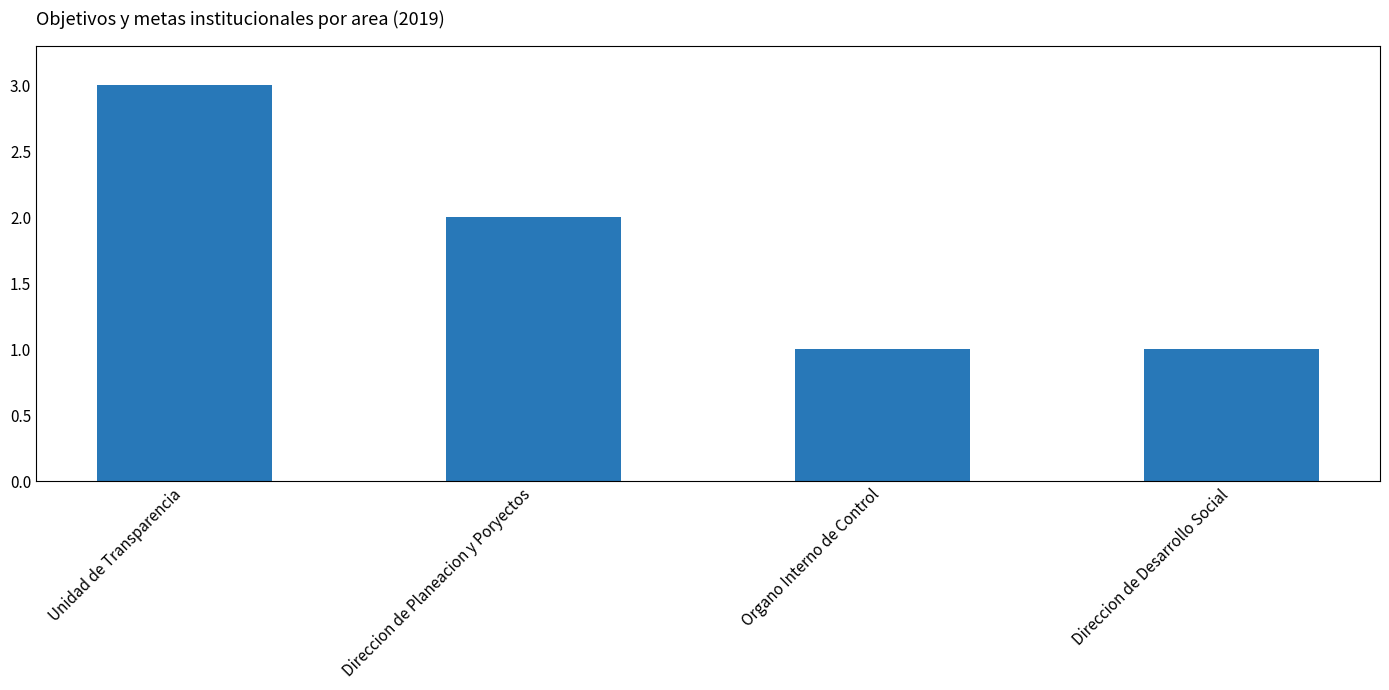

Reading left to right, list all the values displayed in this chart.

3	2	1	1